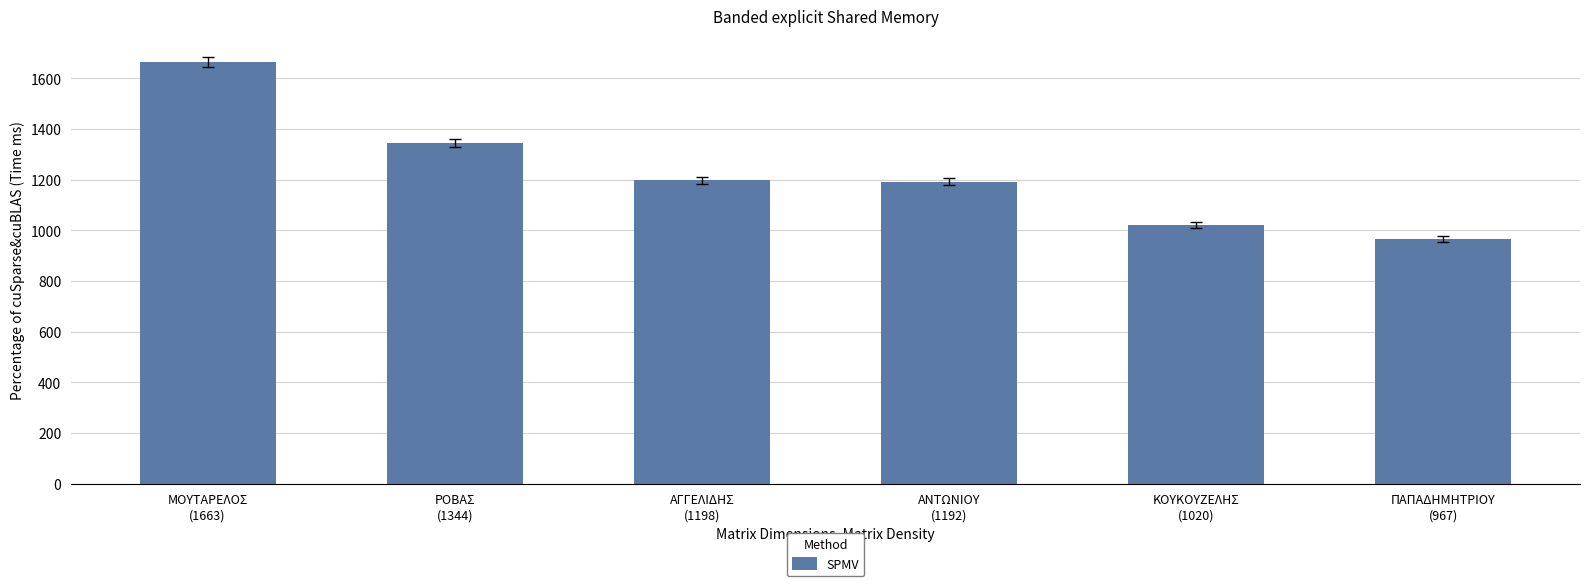

What is the average value?

1231